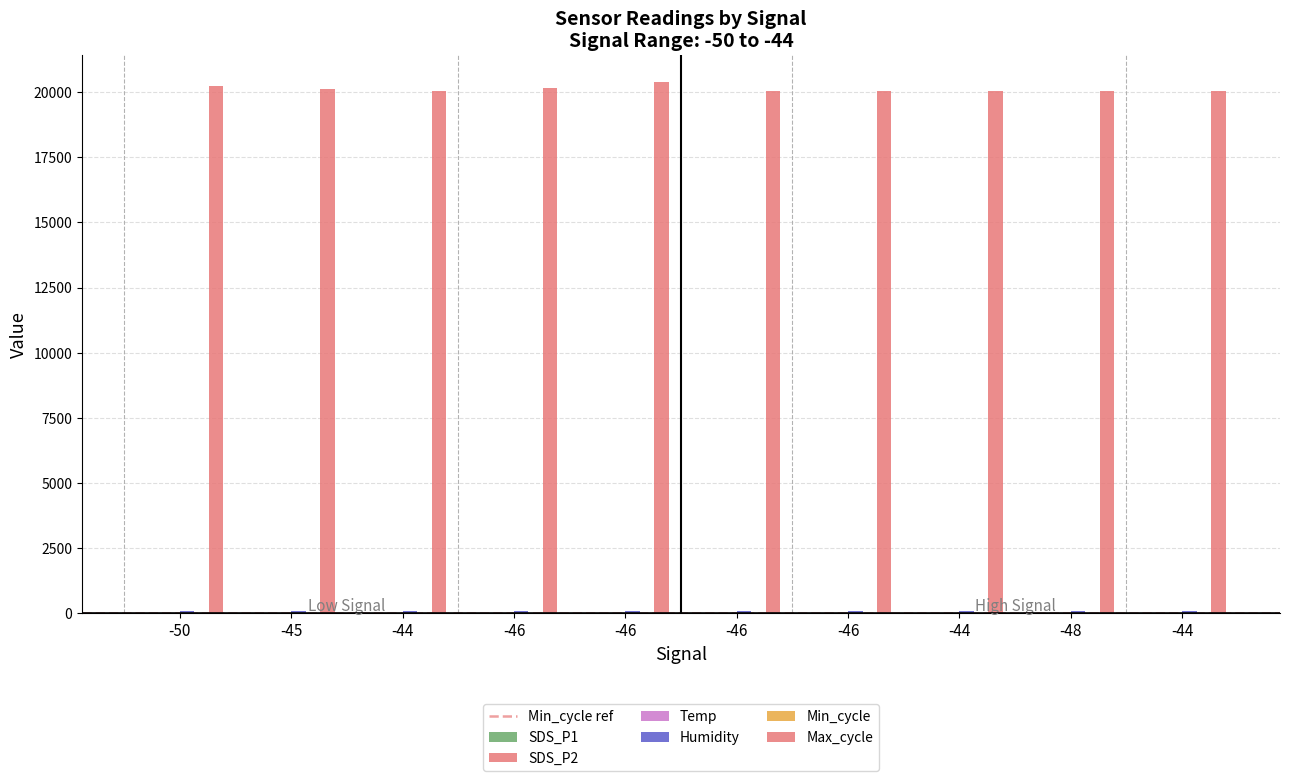

True or false: SDS_P2 has a value of 23.2 at -50.

False